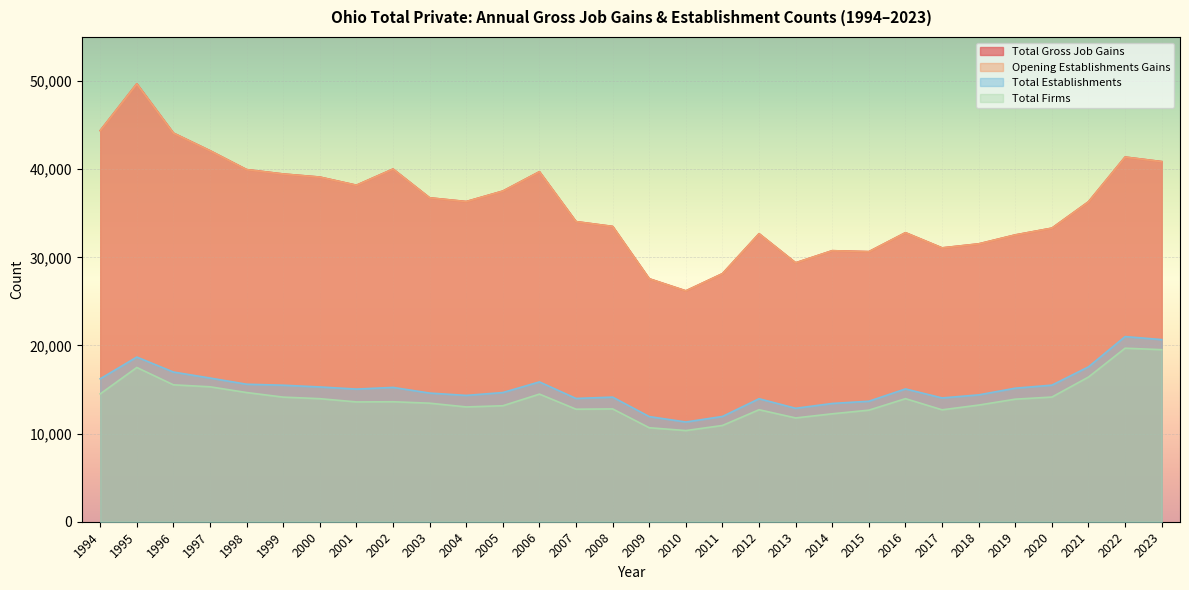

Between 1998 and 2006, which series saw the biggest shift?

Total Establishments